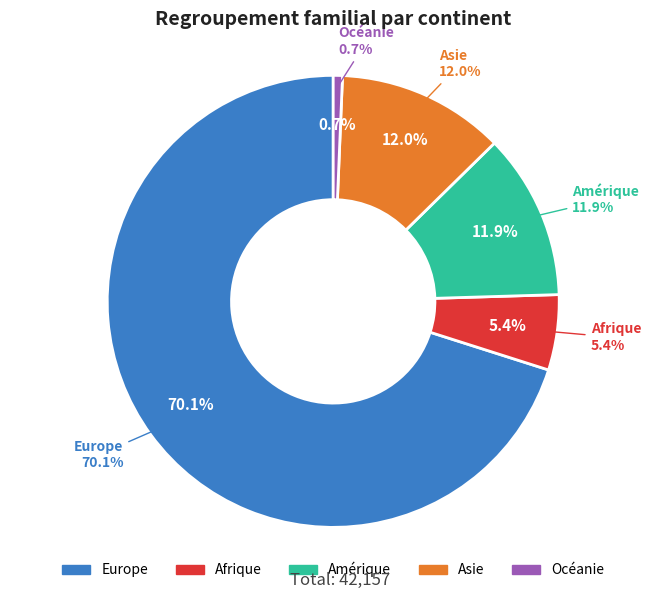

Do Europe and Amérique together represent more than half of the pie?

Yes